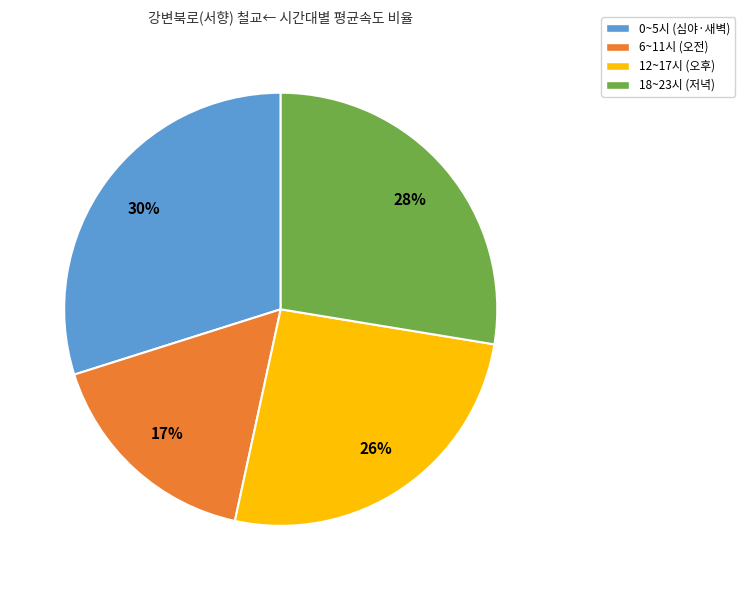

To the nearest percent, what is the difference between the largest and smallest slice percentages?

13%